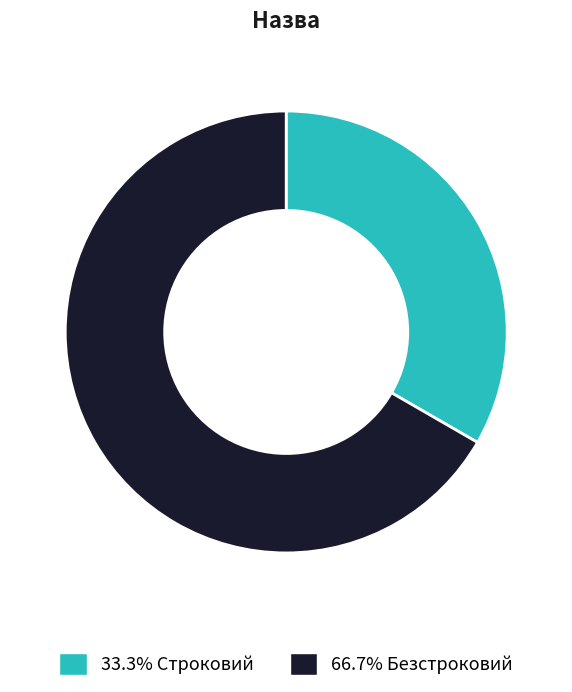

Is there a majority slice in this chart?

Yes